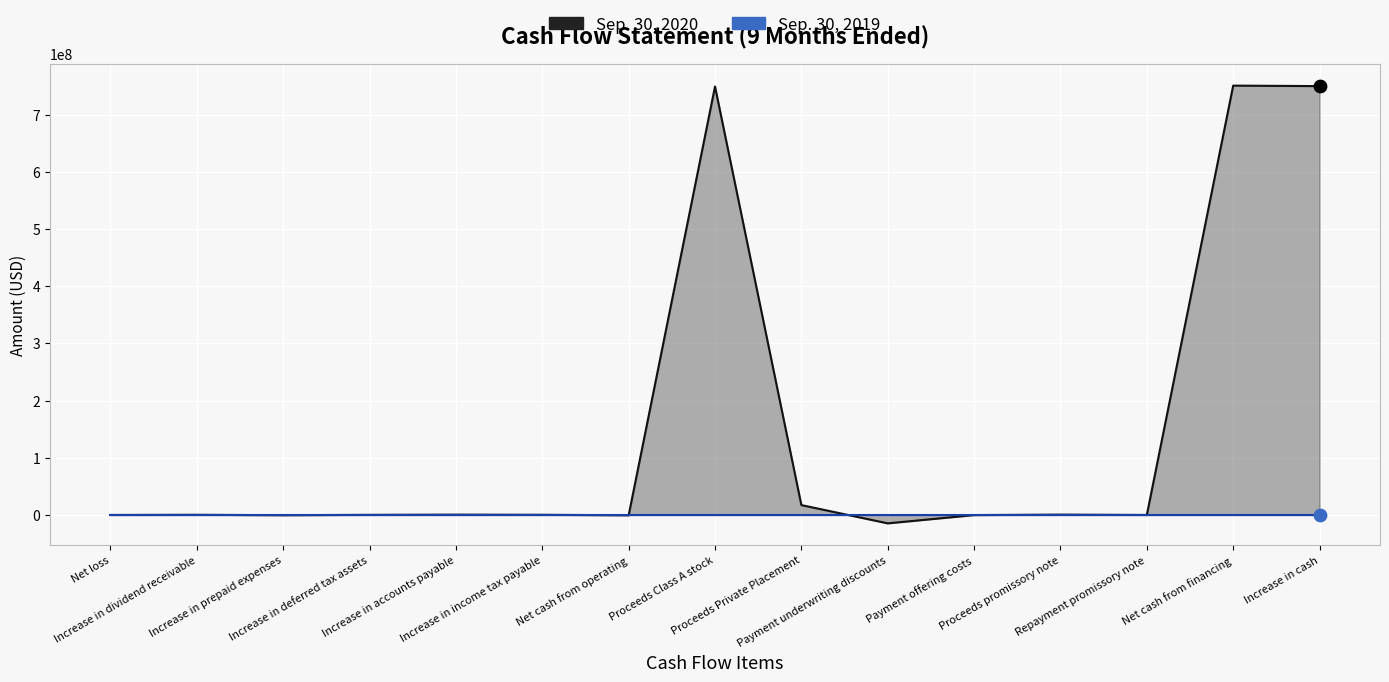

Between Proceeds Class A stock and Proceeds Private Placement, which is larger?

Proceeds Class A stock